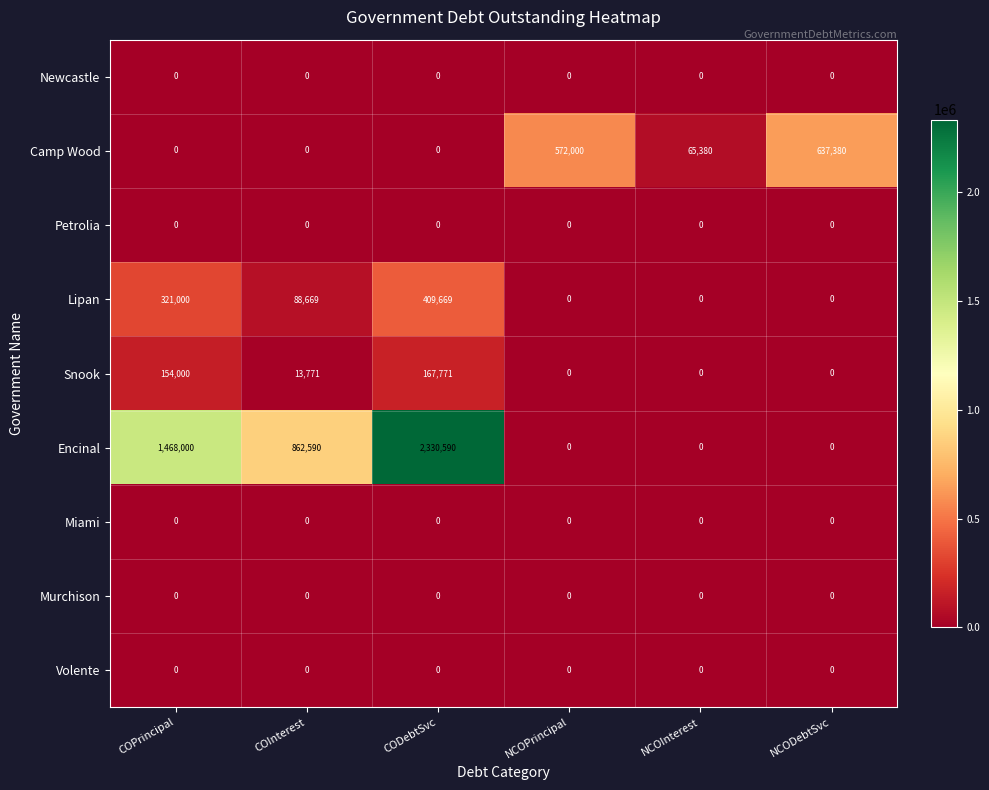

Where does the Encinal series first go above 862590?

COPrincipal